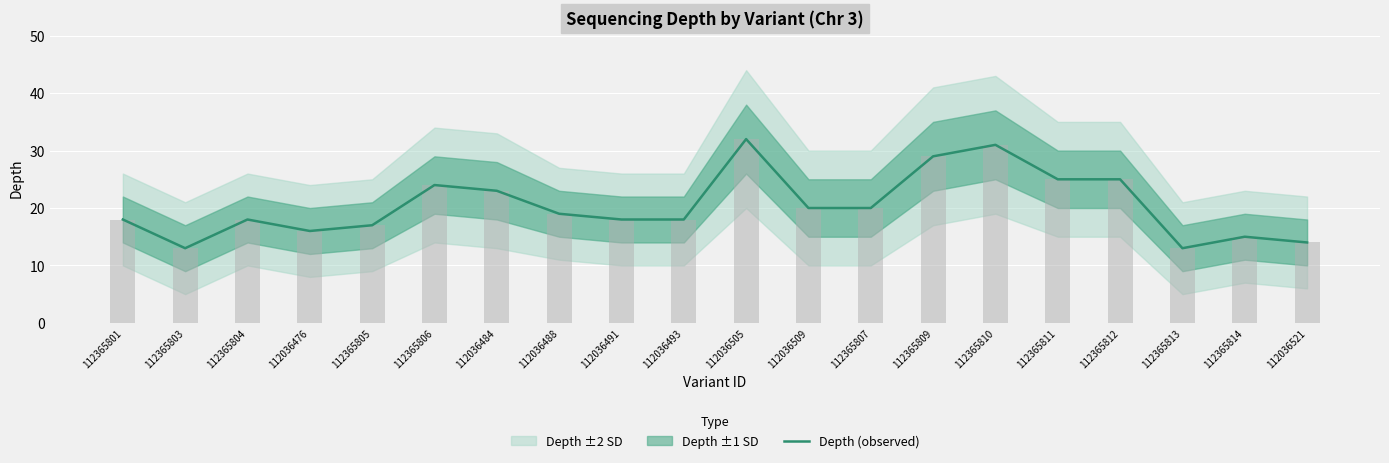

Count the number of values greater than 19.

9